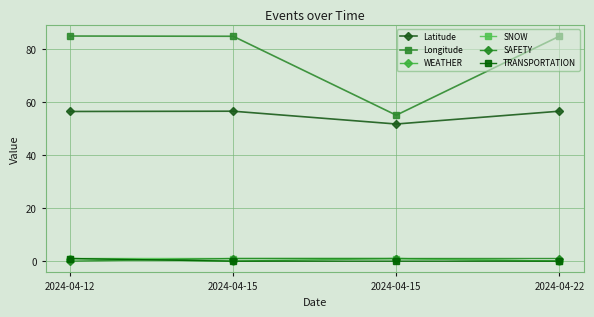

At which label is WEATHER closest to 0?

2024-04-15